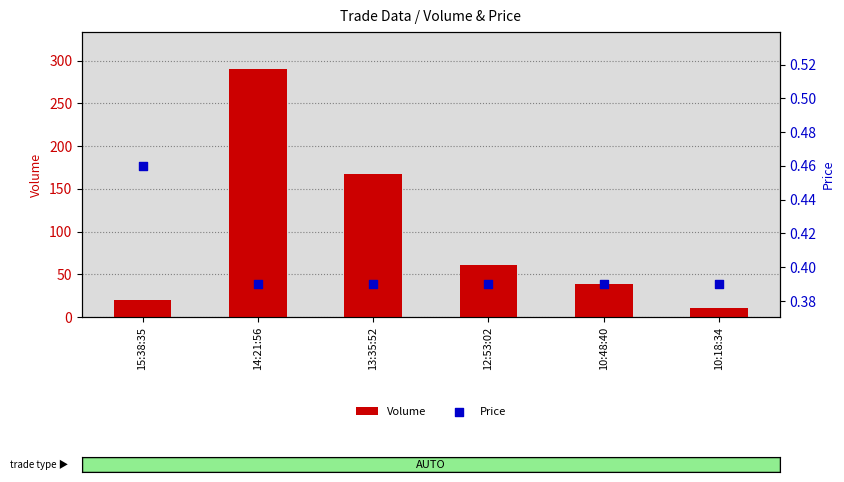

Which series has the largest total across all categories?

Volume